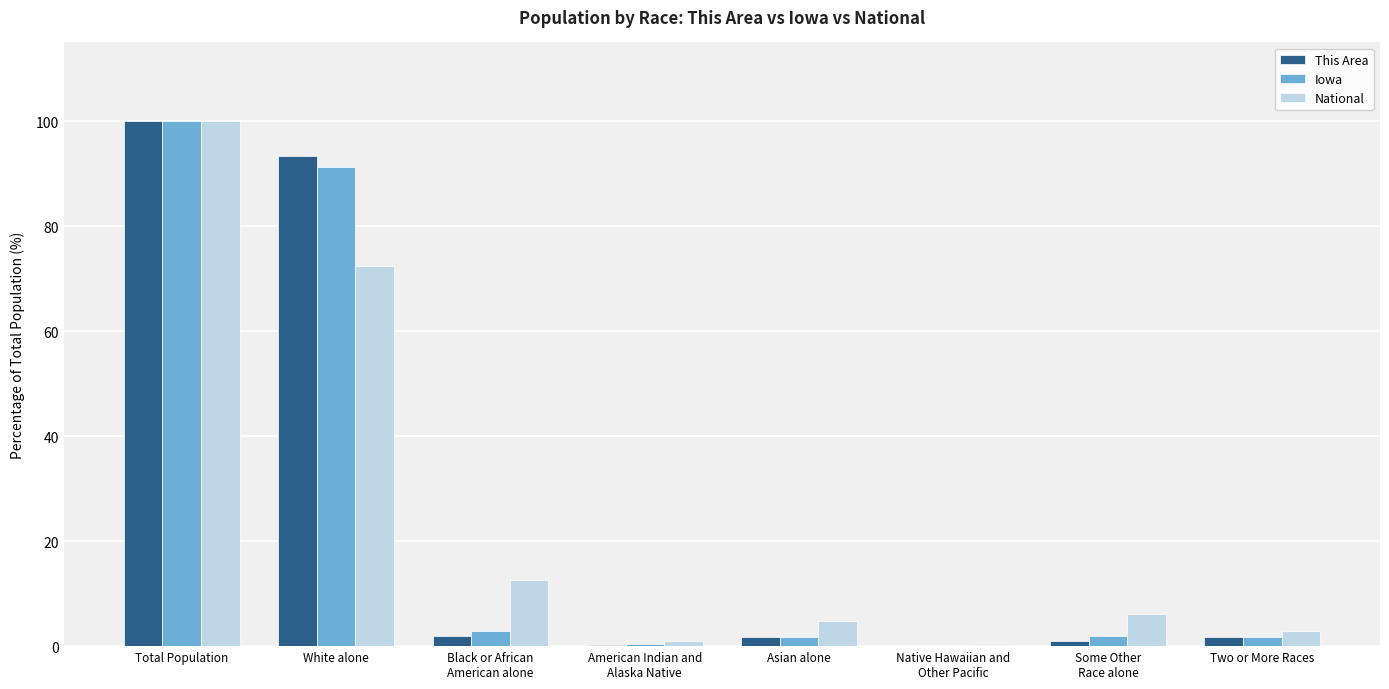

True or false: Iowa has a value of 91.3 at White alone.

True